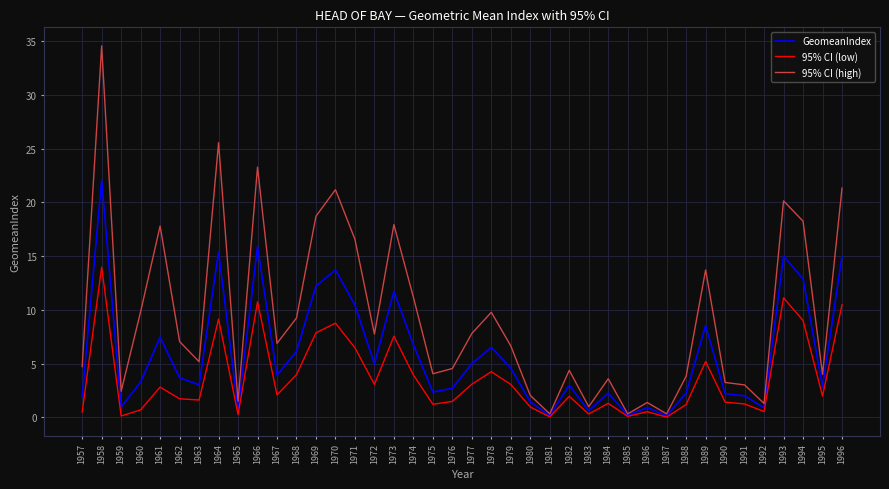

The 95% CI (low) series shows 1.0 at 1980. True or false?

True